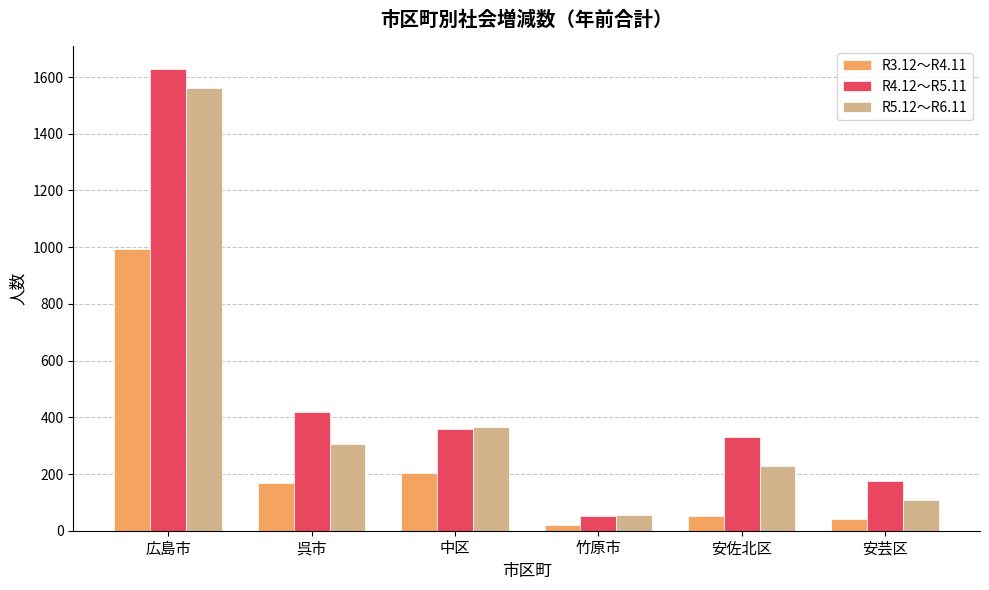

Reading left to right, extract all data points from this chart.

R3.12～R4.11: 広島市=993	呉市=167	中区=205	竹原市=19	安佐北区=51	安芸区=41
R4.12～R5.11: 広島市=1627	呉市=419	中区=358	竹原市=51	安佐北区=331	安芸区=177
R5.12～R6.11: 広島市=1563	呉市=306	中区=365	竹原市=57	安佐北区=227	安芸区=108